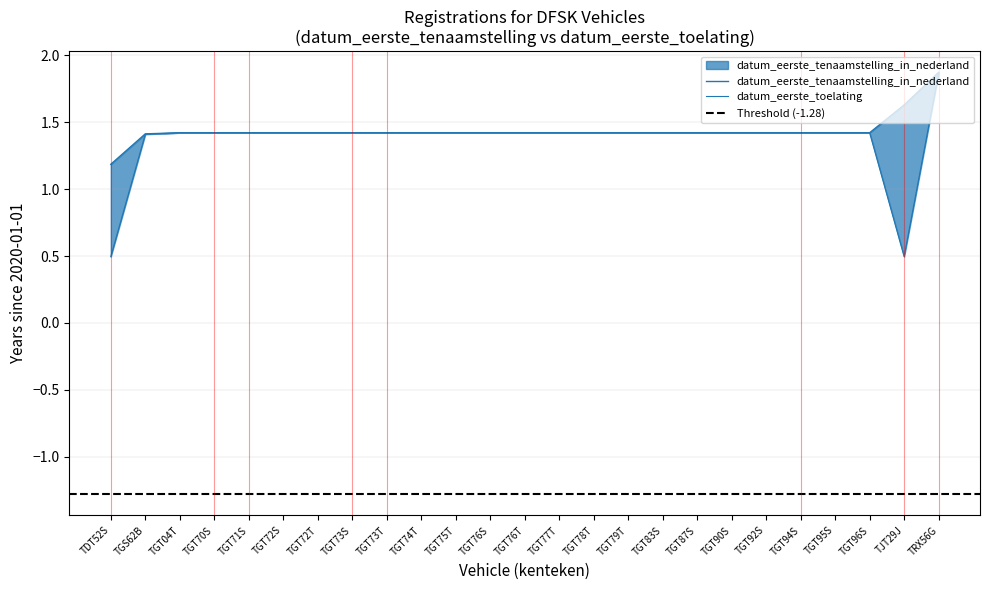

Reading left to right, what are all the values shown in this chart?

TDT52S=1.2	TGS62B=1.4	TGT04T=1.4	TGT70S=1.4	TGT71S=1.4	TGT72S=1.4	TGT72T=1.4	TGT73S=1.4	TGT73T=1.4	TGT74T=1.4	TGT75T=1.4	TGT76S=1.4	TGT76T=1.4	TGT77T=1.4	TGT78T=1.4	TGT79T=1.4	TGT83S=1.4	TGT87S=1.4	TGT90S=1.4	TGT92S=1.4	TGT94S=1.4	TGT95S=1.4	TGT96S=1.4	TJT29J=1.6	TRX56G=1.9